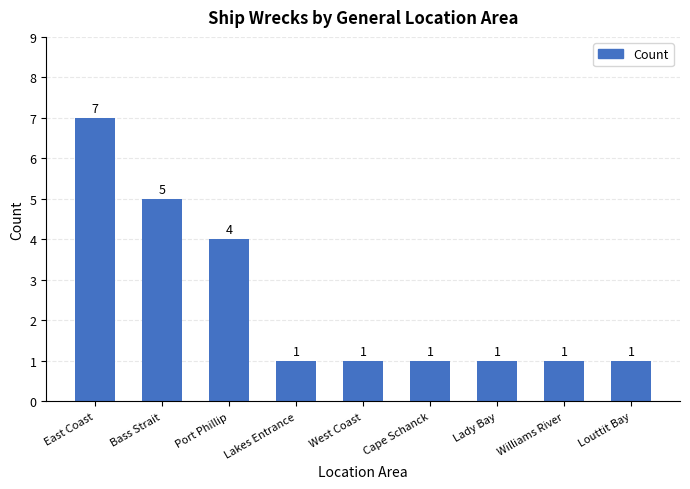

What is the minimum value shown in the chart?

1